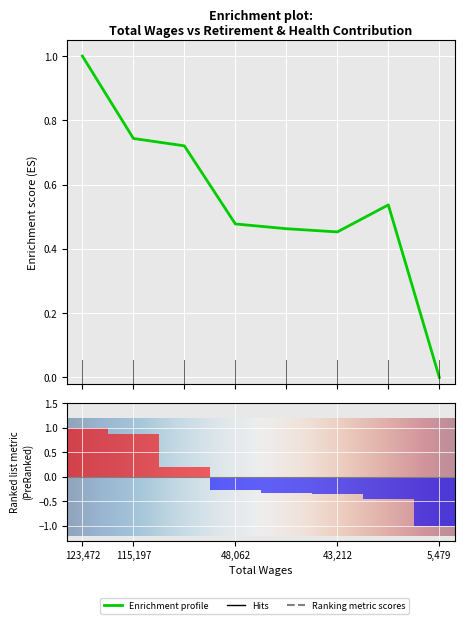

Rank the categories by value from lowest to highest.

5479, 43212, 45090, 48062, 38017, 76549, 115197, 123472